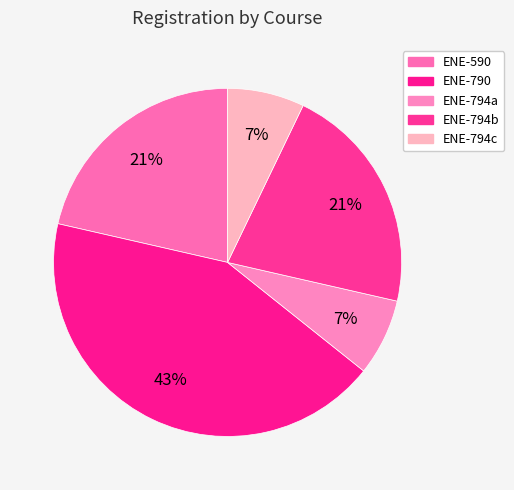

How many slices are in this pie chart?

5